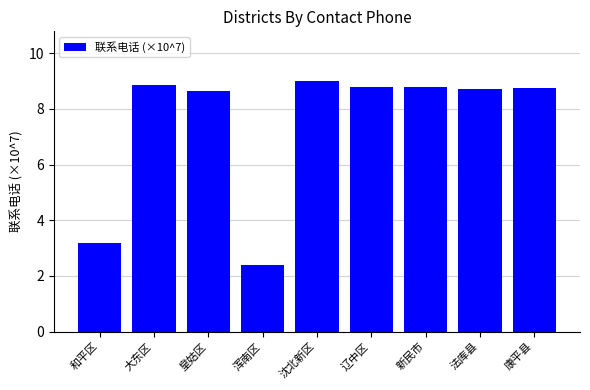

What is the ratio of the value at 新民市 to the value at 法库县?

1.0